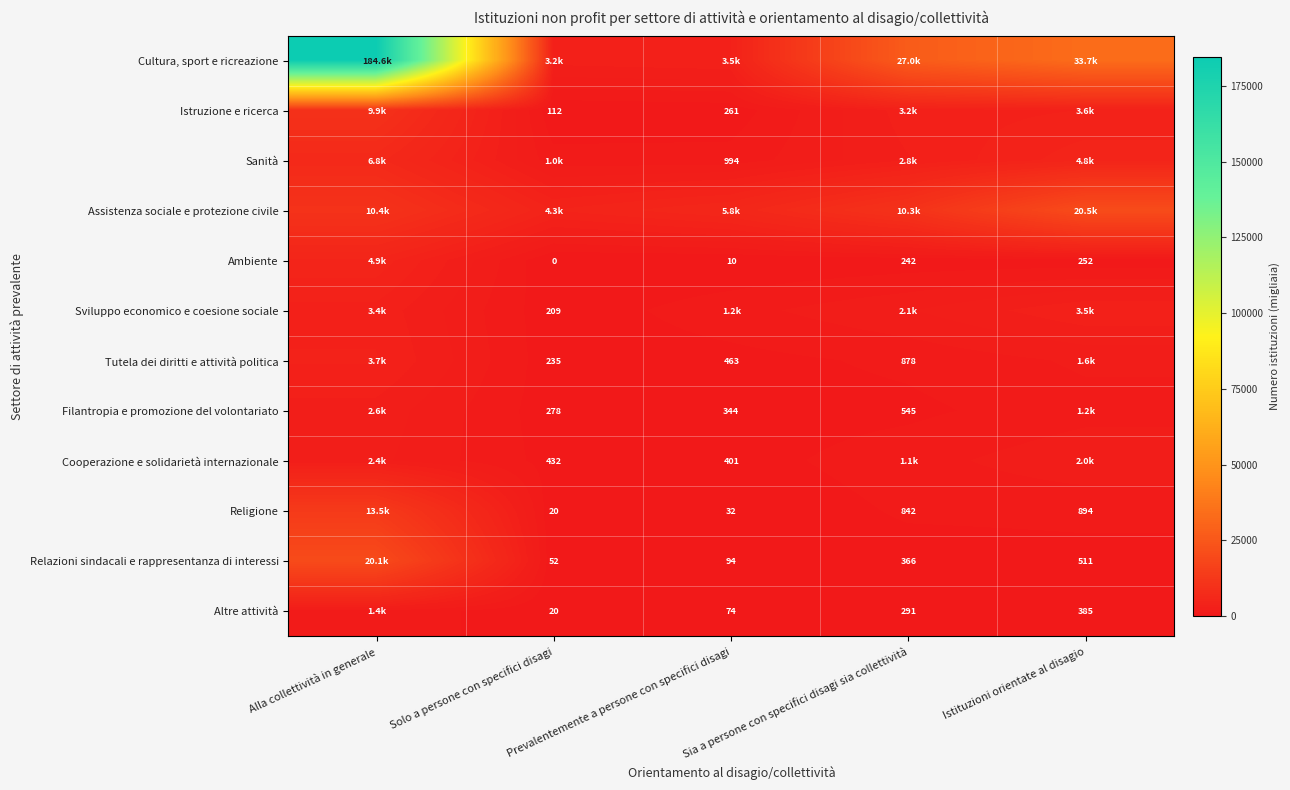

True or false: Cultura, sport e ricreazione has a value of 26973.8 at Sia a persone con specifici disagi sia collettività.

True